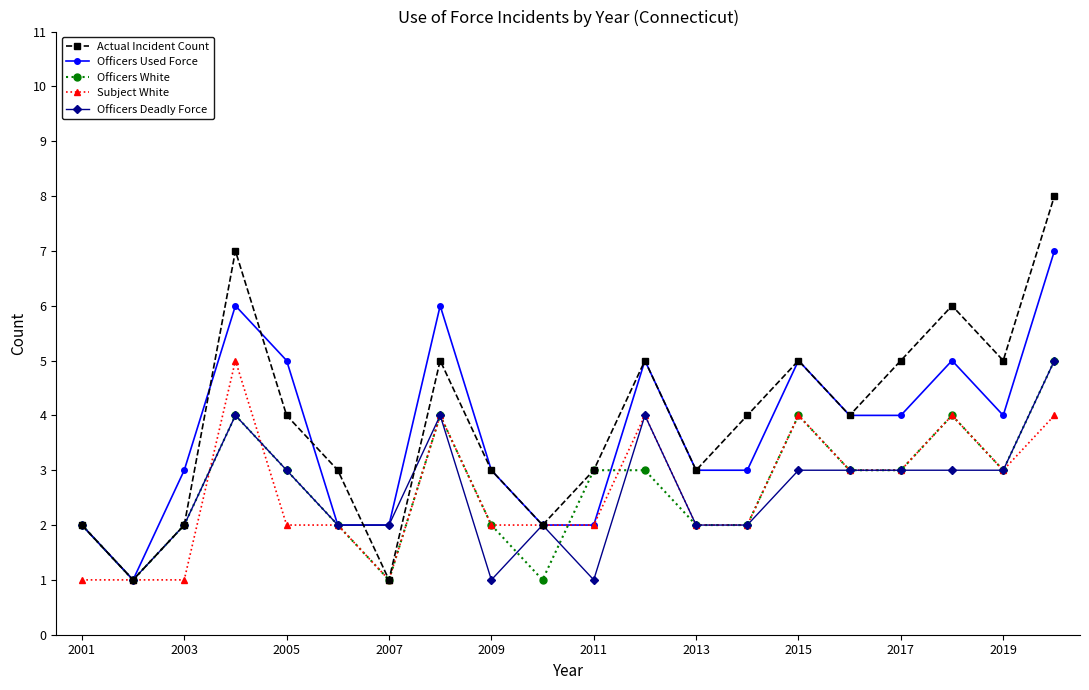

Which series has the largest range (max minus min)?

Actual Incident Count